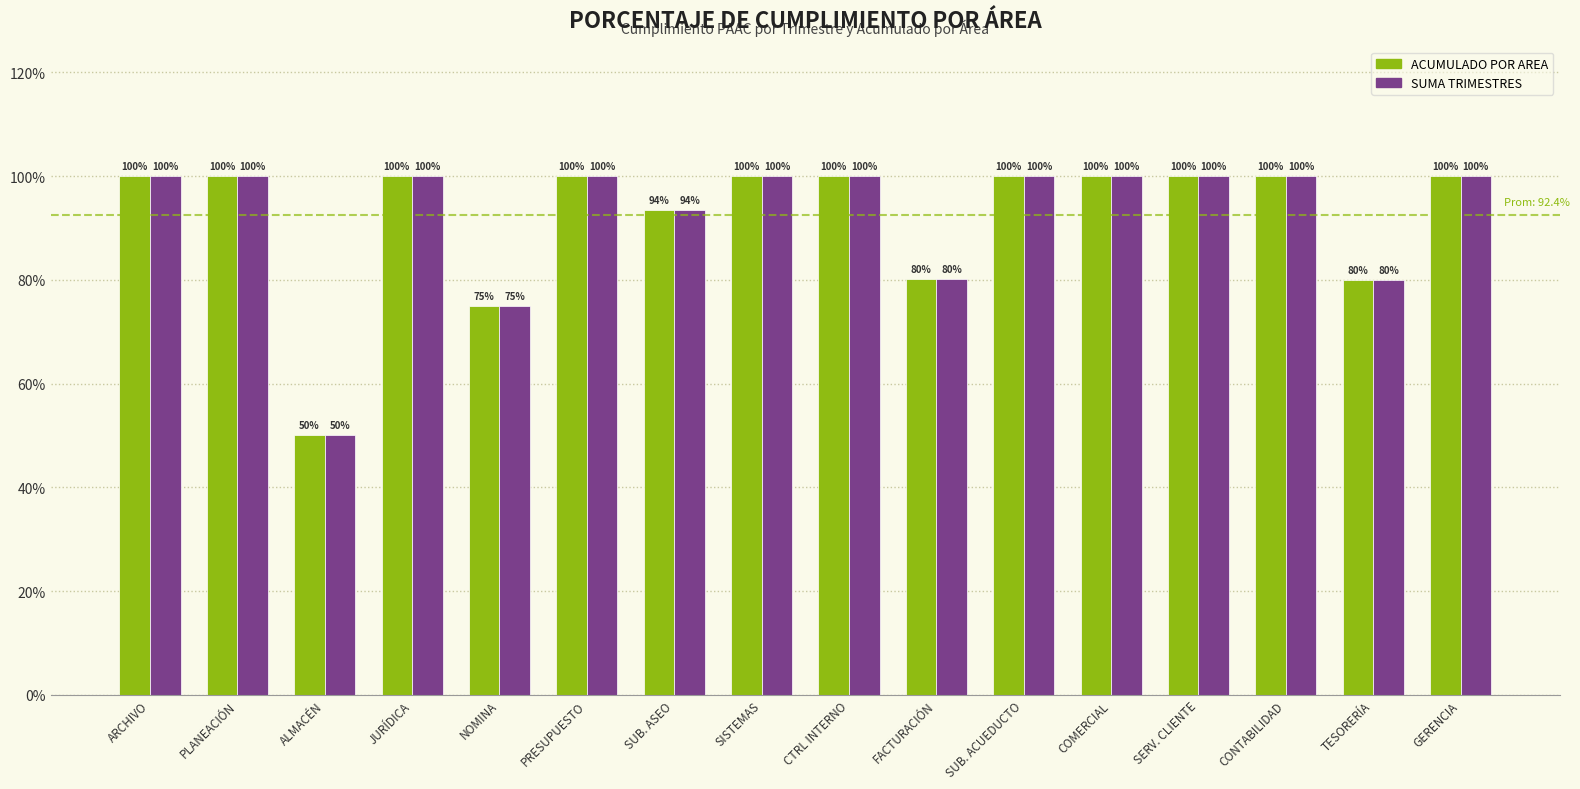

What is the label of the 4th bar from the left?

JURÍDICA